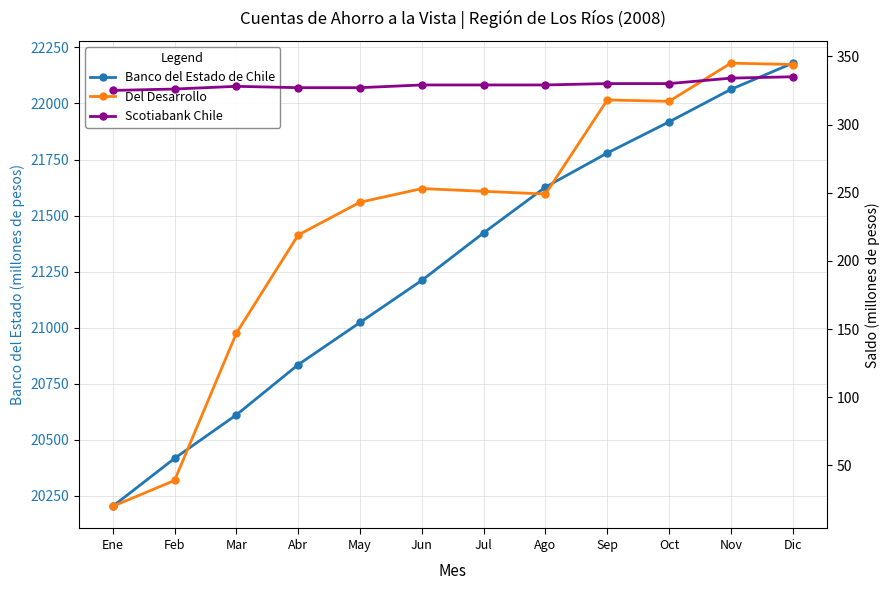

Reading left to right, what are all the values shown in this chart?

Banco del Estado de Chile: Ene=20203	Feb=20417	Mar=20611	Abr=20835	May=21023	Jun=21211	Jul=21423	Ago=21627	Sep=21779	Oct=21918	Nov=22063	Dic=22180
Del Desarrollo: Ene=20	Feb=39	Mar=147	Abr=219	May=243	Jun=253	Jul=251	Ago=249	Sep=318	Oct=317	Nov=345	Dic=344
Scotiabank Chile: Ene=325	Feb=326	Mar=328	Abr=327	May=327	Jun=329	Jul=329	Ago=329	Sep=330	Oct=330	Nov=334	Dic=335